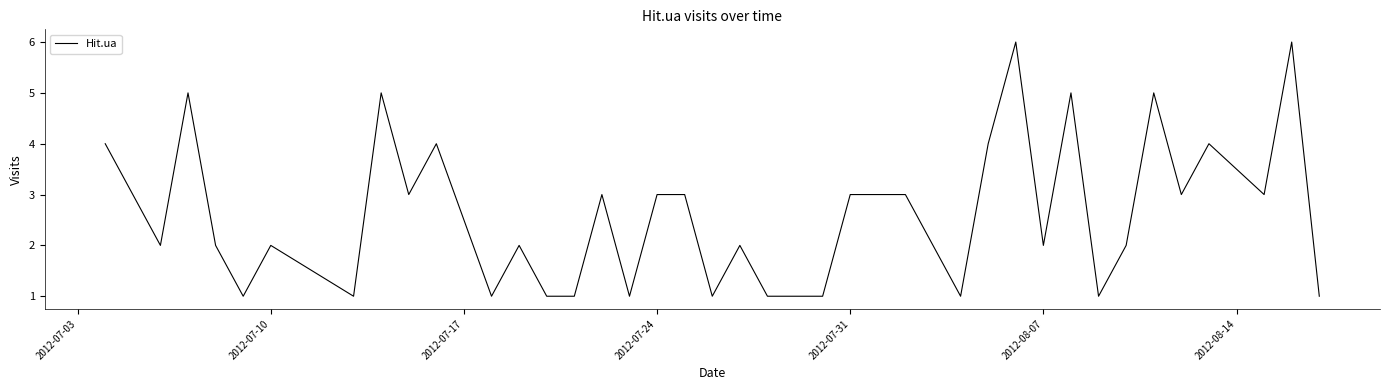

What is the greatest value displayed?

6